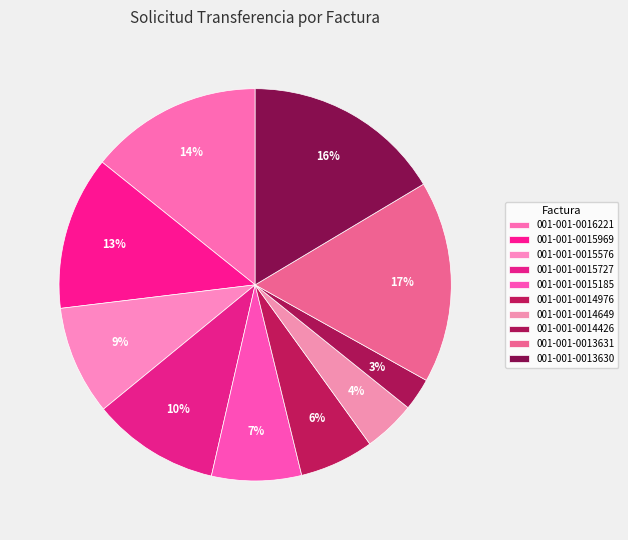

Which category has the biggest portion of the pie?

001-001-0013631